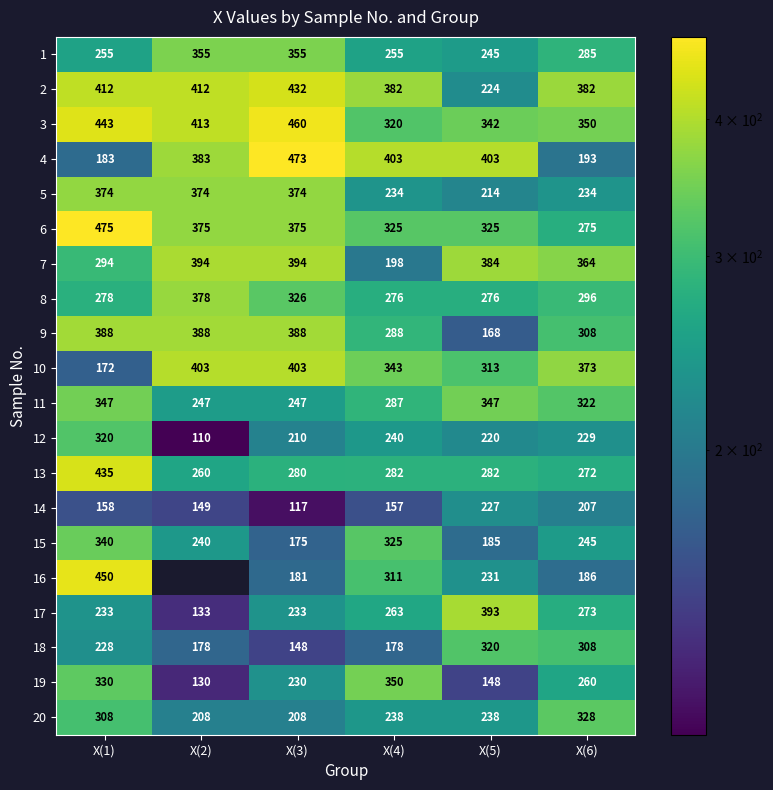

Which category has the highest value in the 6 series?

X(1)